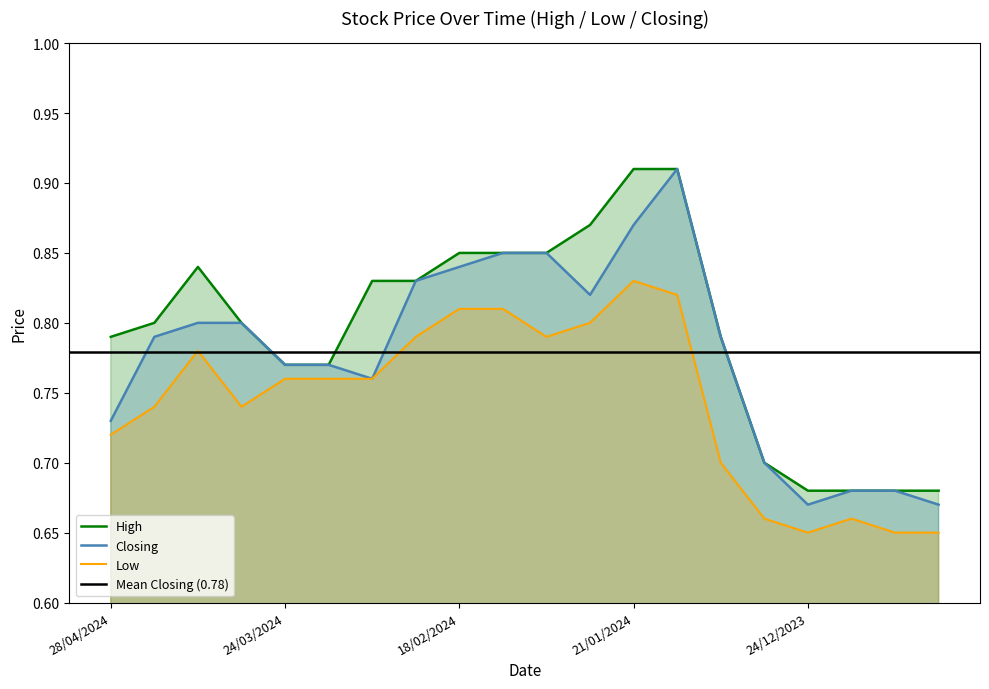

At 03/03/2024, list the series in order from largest to smallest.

High, Low, Closing